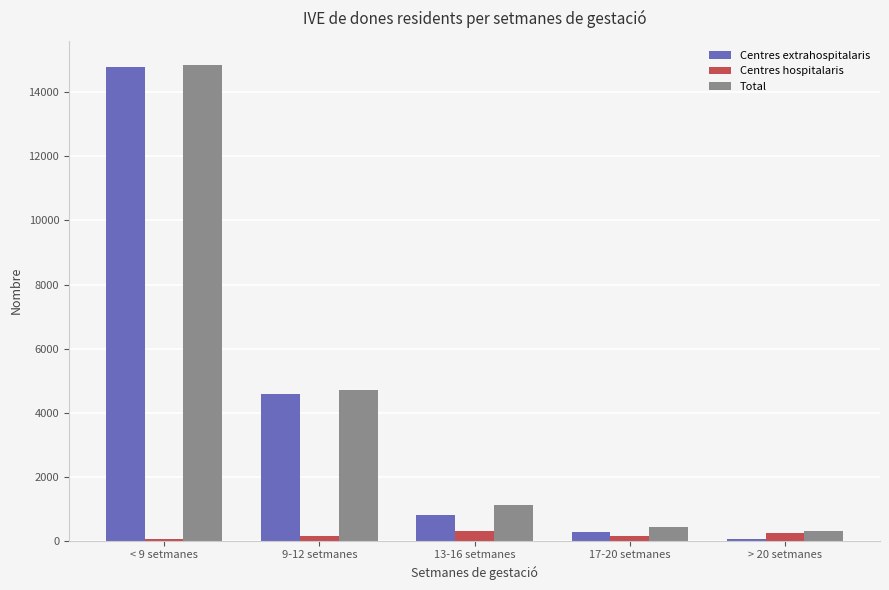

What is the difference between the maximum and minimum values in the Centres extrahospitalaris series?

14747